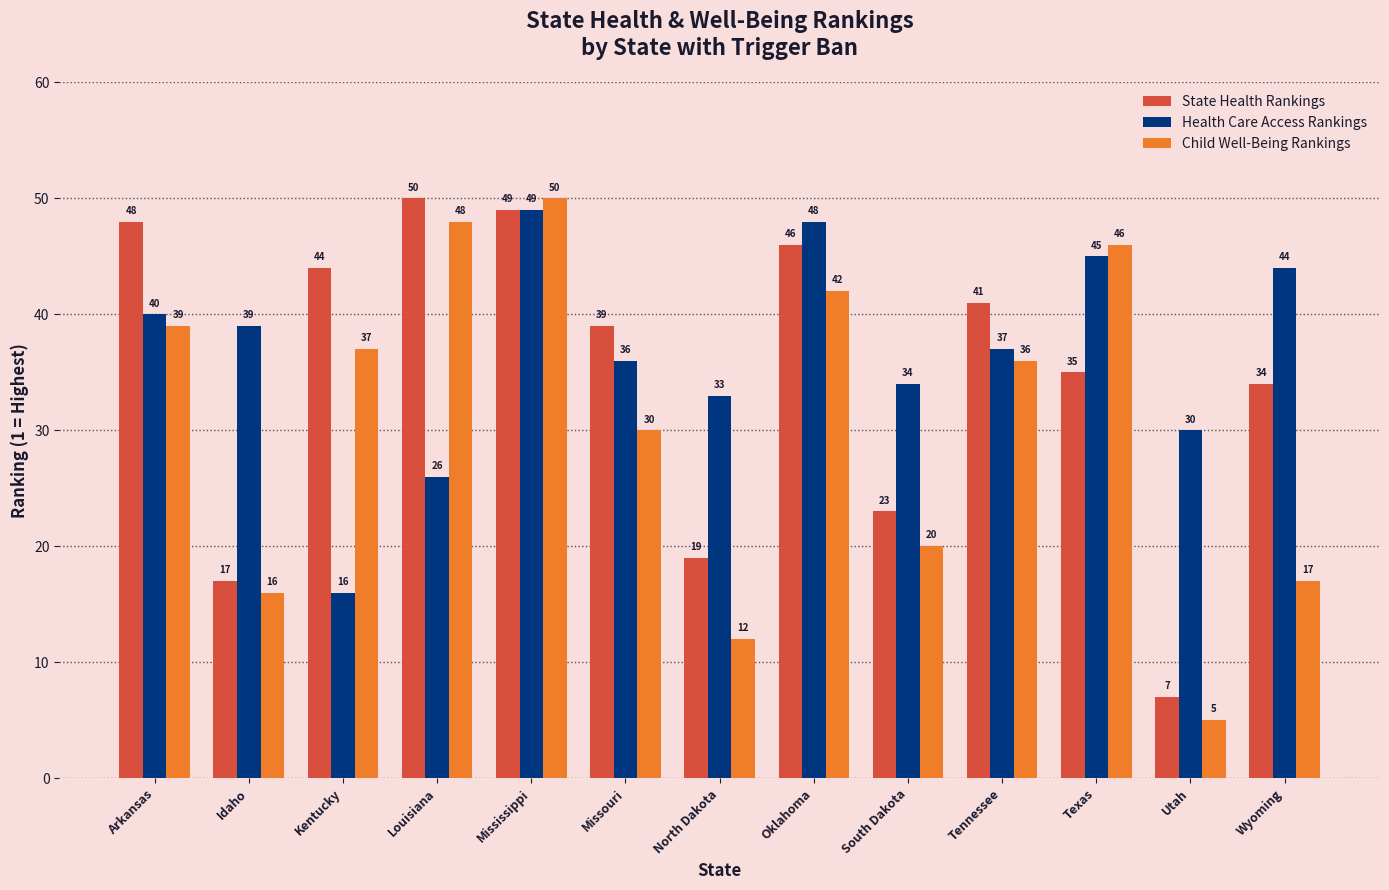

What is the maximum value for State Health Rankings?

50